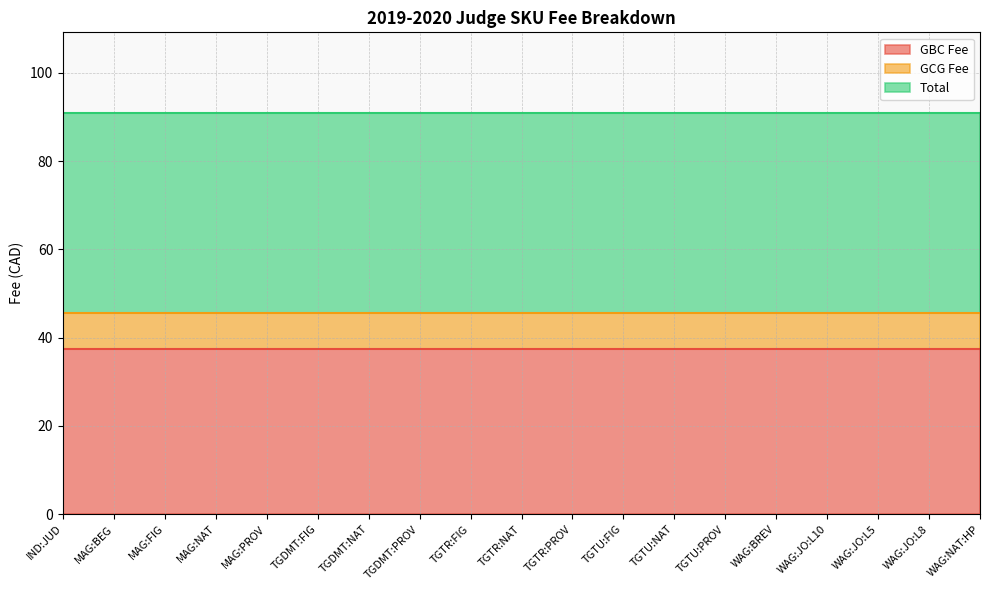

Is the value of GBC Fee at TGTU:NAT greater than the value of Total at MAG:BEG?

No